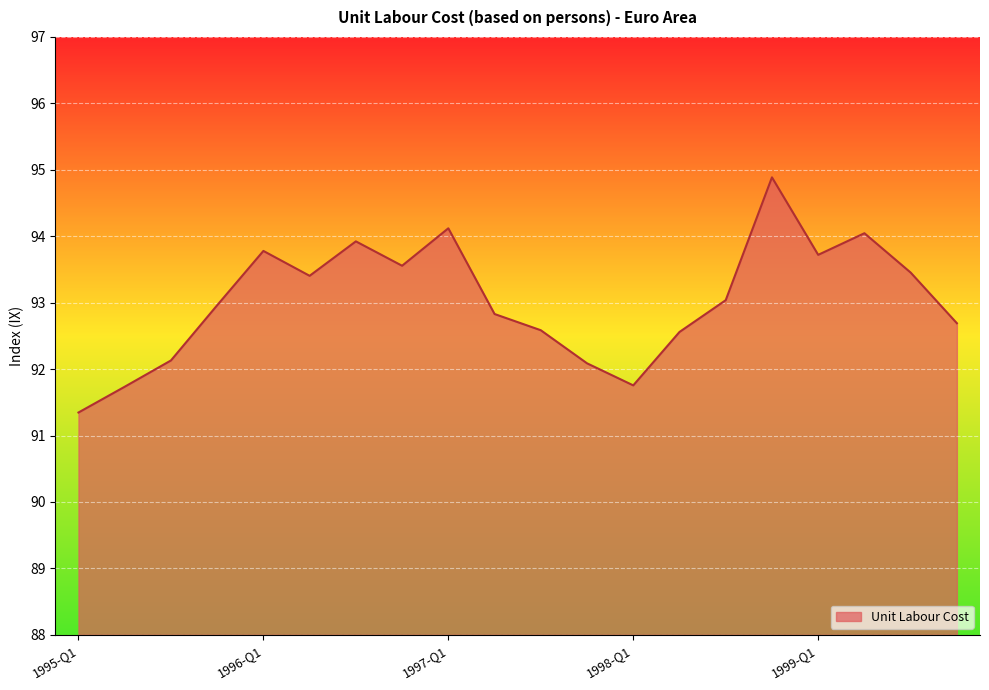

What is the maximum value shown in the chart?

94.9